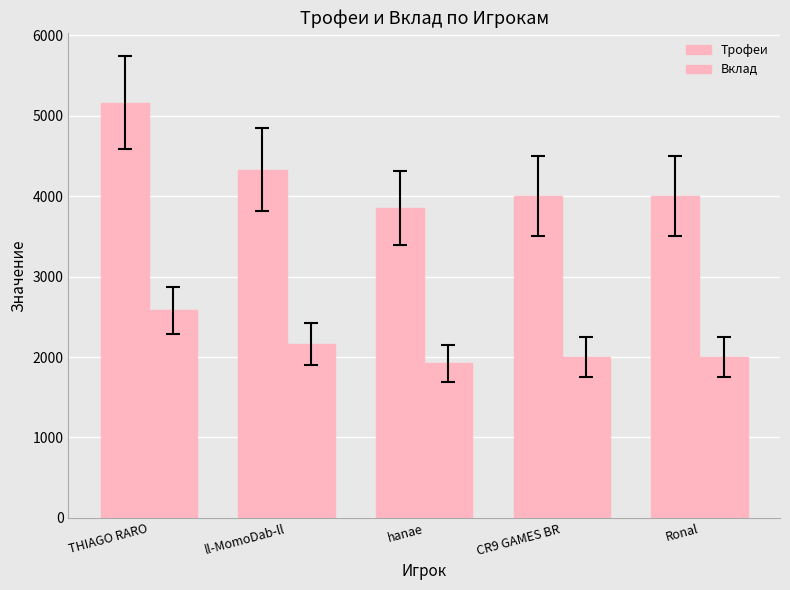

How many bars are there in each group?

2